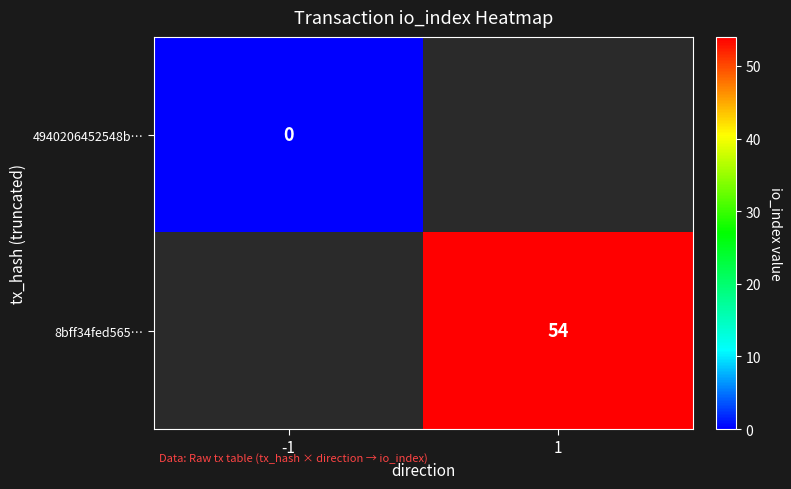

True or false: 8bff34fed565… has a value of 54 at 1.

True